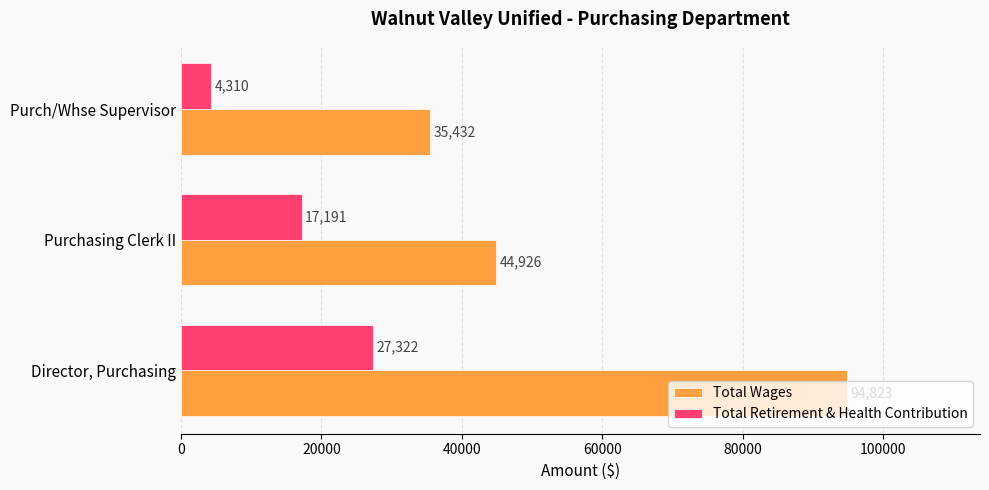

Is it true that Total Wages equals 35432 at Purch/Whse Supervisor?

True